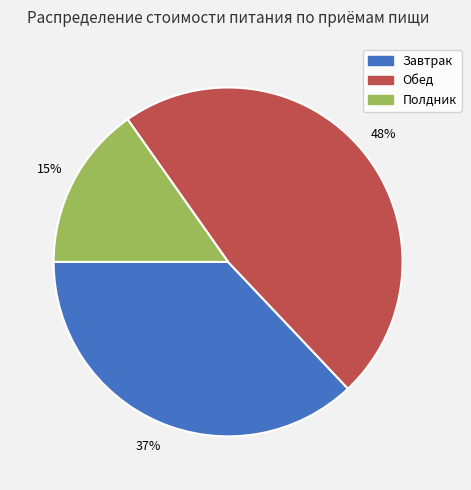

Is there any slice that represents more than half of the pie?

No